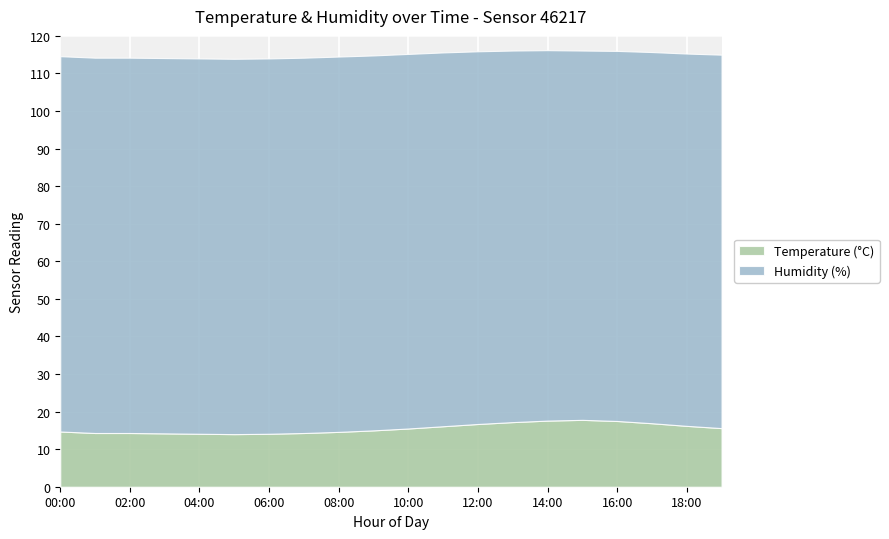

Reading right to left, extract all data points from this chart.

temperature: 15.6	16.2	16.9	17.5	17.8	17.6	17.2	16.7	16.1	15.5	15.0	14.6	14.3	14.1	14.0	14.1	14.2	14.3	14.3	14.7
humidity: 99.4	99.1	98.8	98.5	98.3	98.6	98.9	99.2	99.5	99.7	99.8	99.9	99.9	99.9	99.9	99.9	99.9	99.9	99.9	99.9